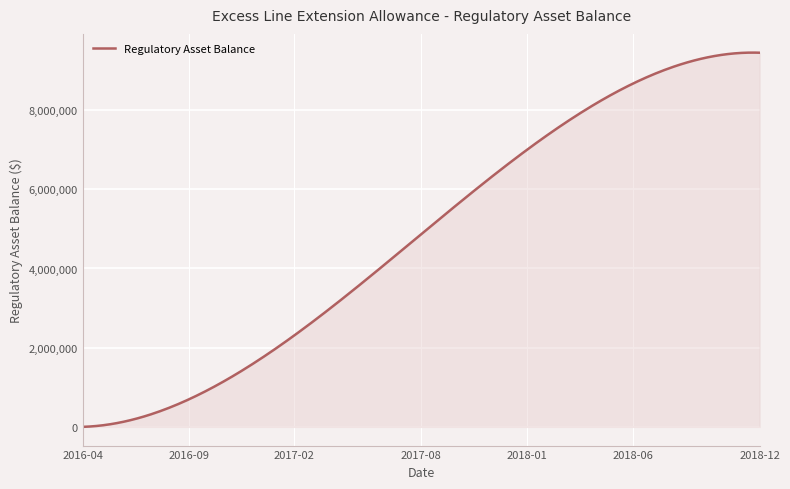

What is the maximum value shown in the chart?

9452564.7